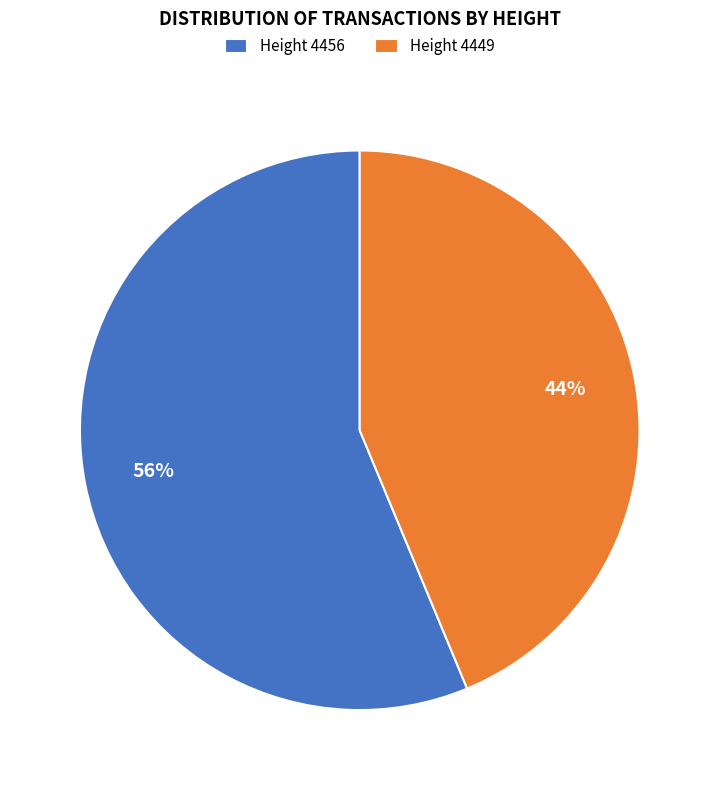

Between Height 4456 and Height 4449, which is larger?

Height 4456